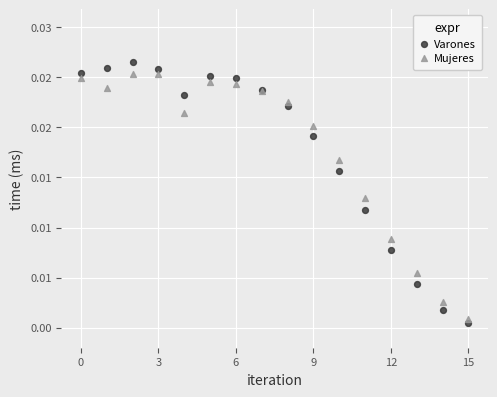

Which series has the largest Y range (max minus min)?

Varones